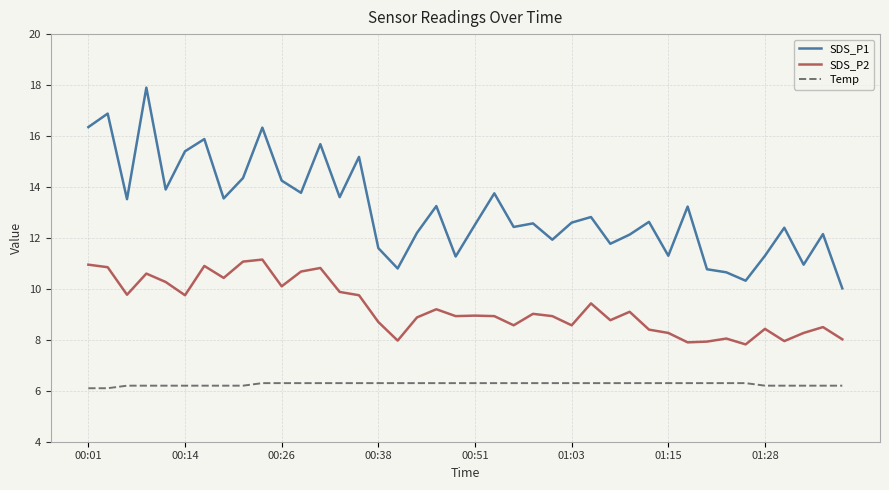

Rank the series by their maximum value, from highest to lowest.

SDS_P1, SDS_P2, Temp